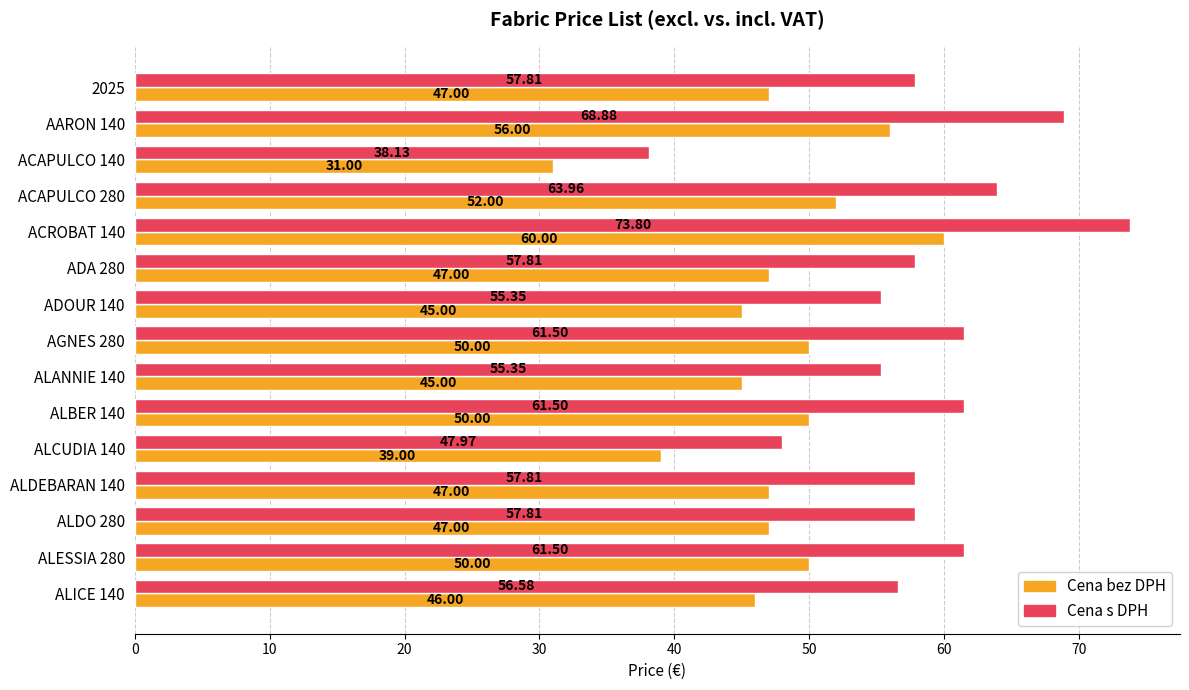

What is the difference between the maximum and minimum values in the Cena bez DPH series?

29.0